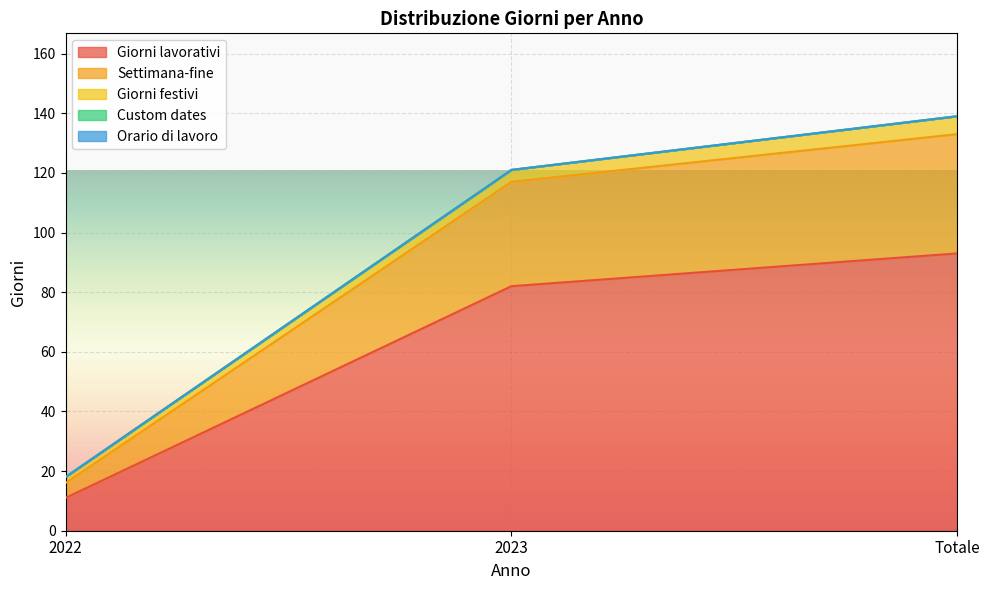

Is it true that Settimana-fine equals 40 at Totale?

True